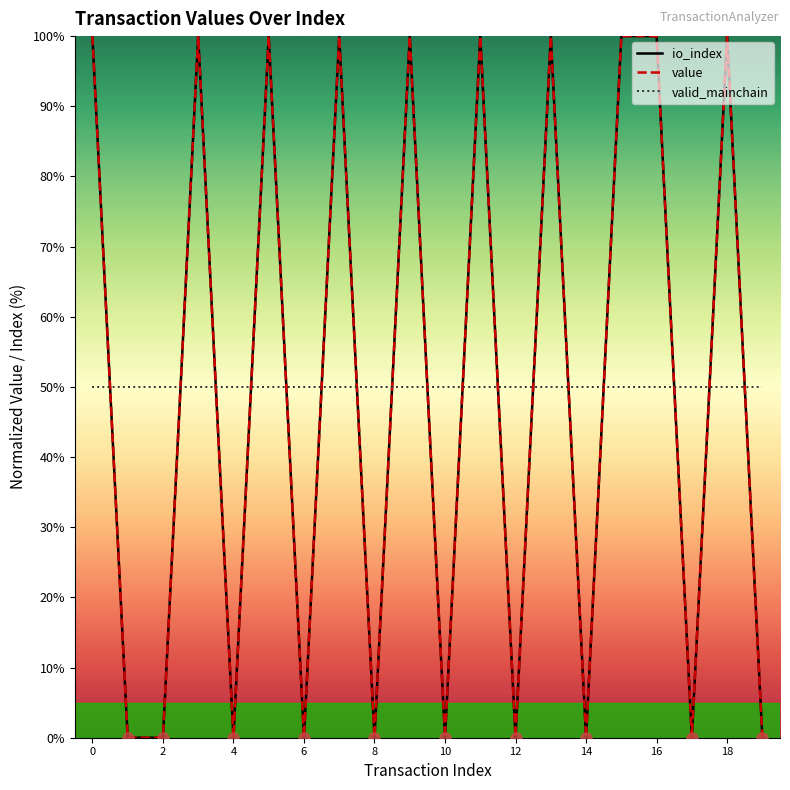

Is this an area chart (filled region under the line)?

No